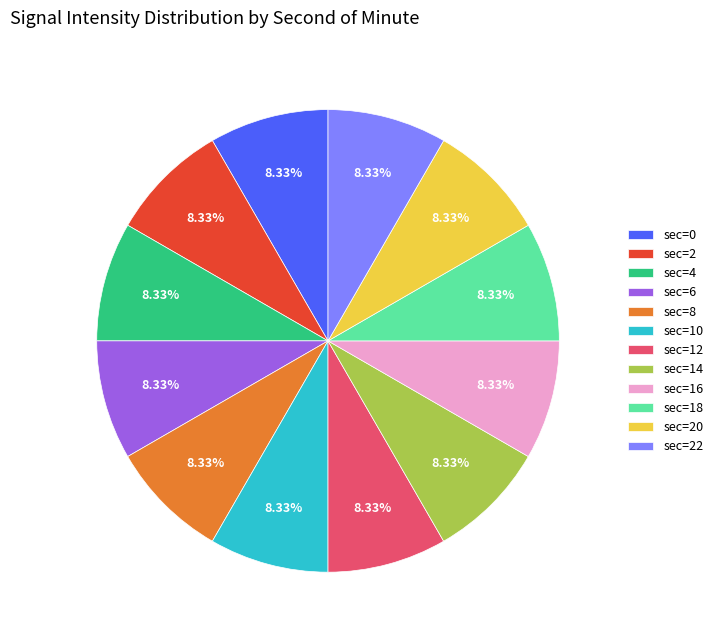

What is the ratio of the value at sec=18 to the value at sec=6?

1.0